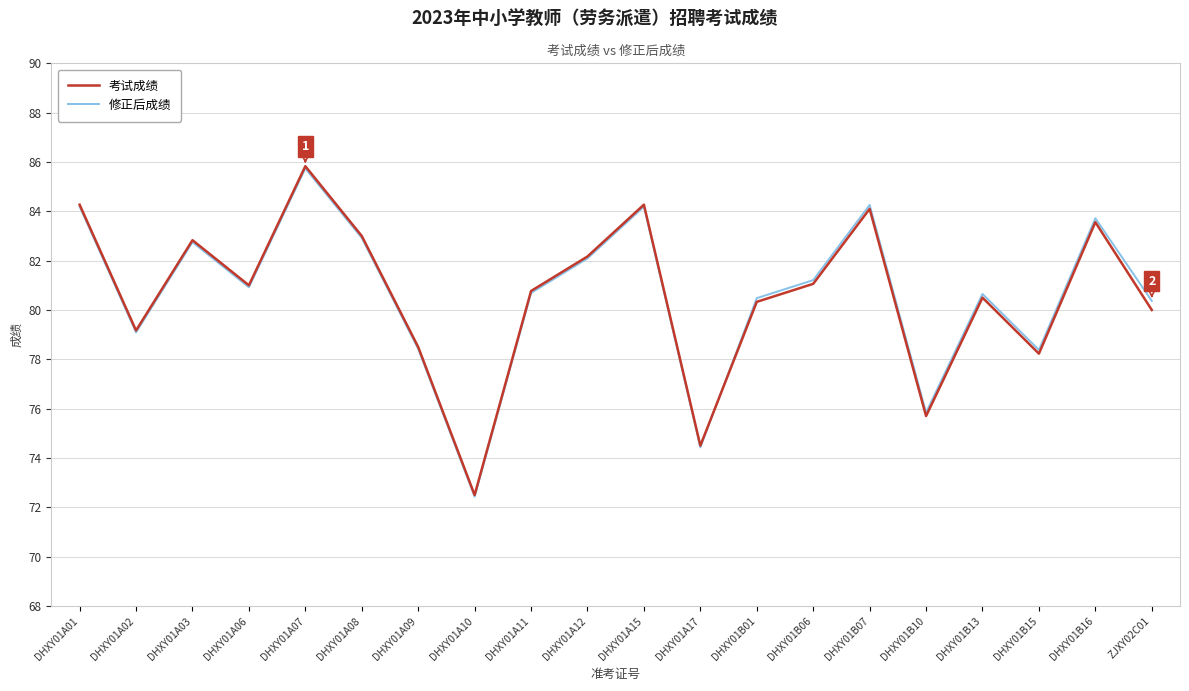

What is the minimum value for 修正后成绩?

72.4